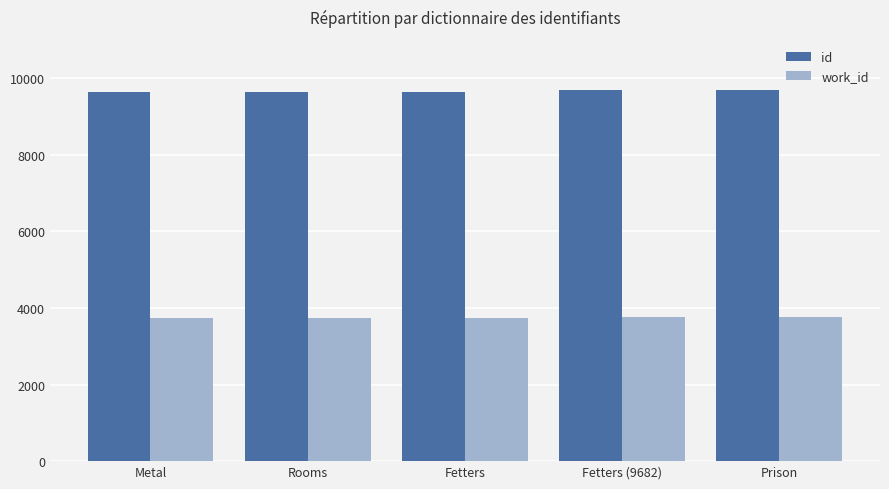

Which series has the widest spread of values?

id